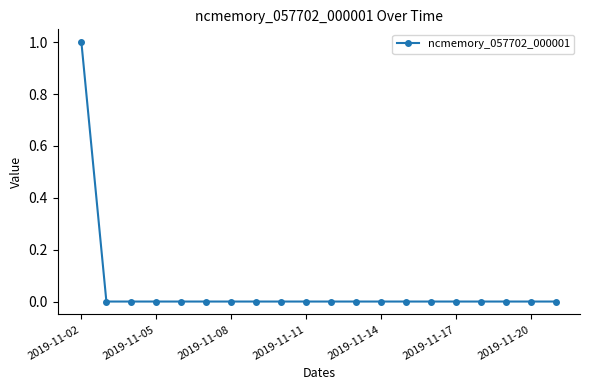

How many lines are shown in the chart?

1